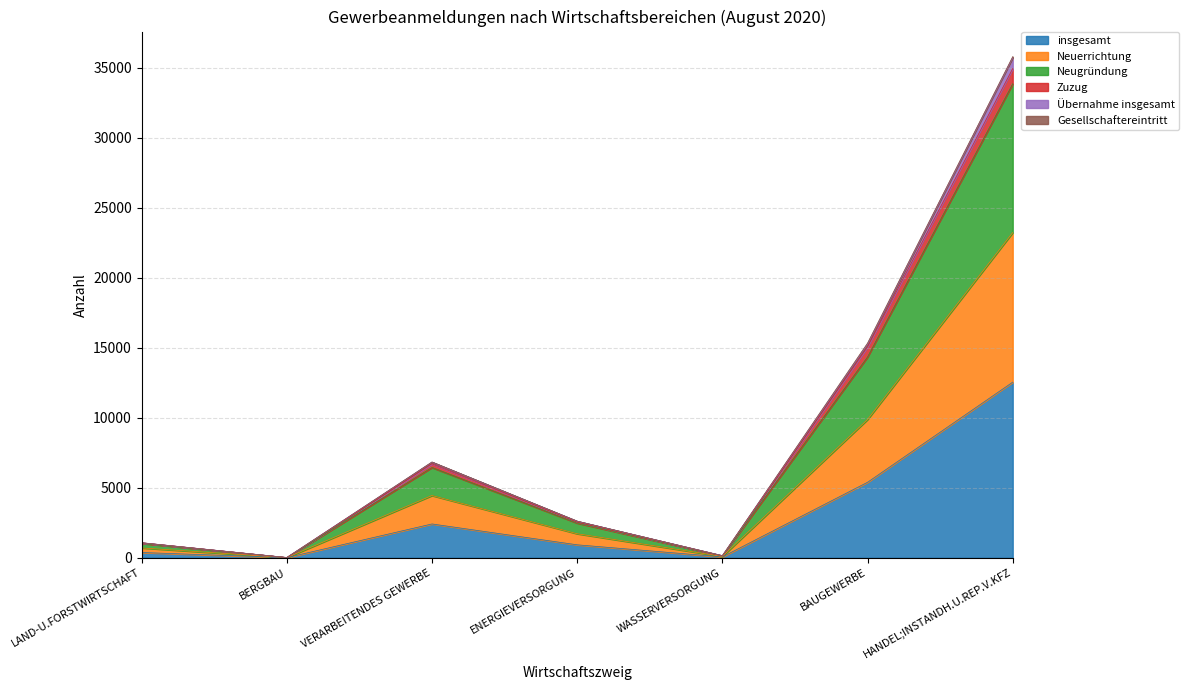

How many interior local peaks does the insgesamt series have?

1